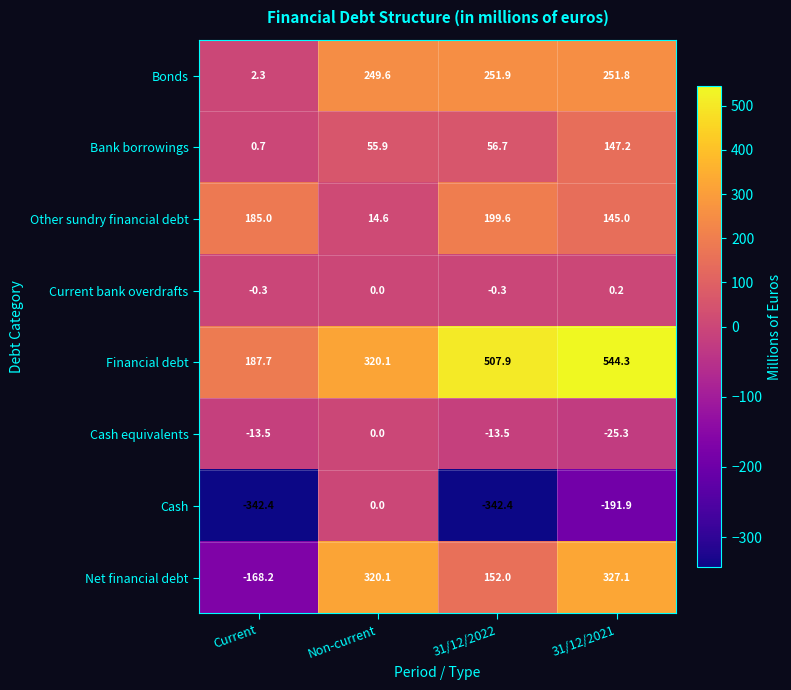

At which category is the sum across all series the highest?

31/12/2021